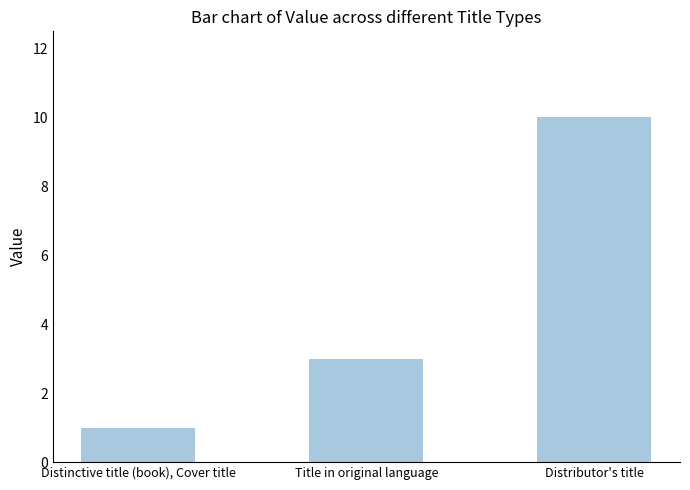

How many values are below 3?

1